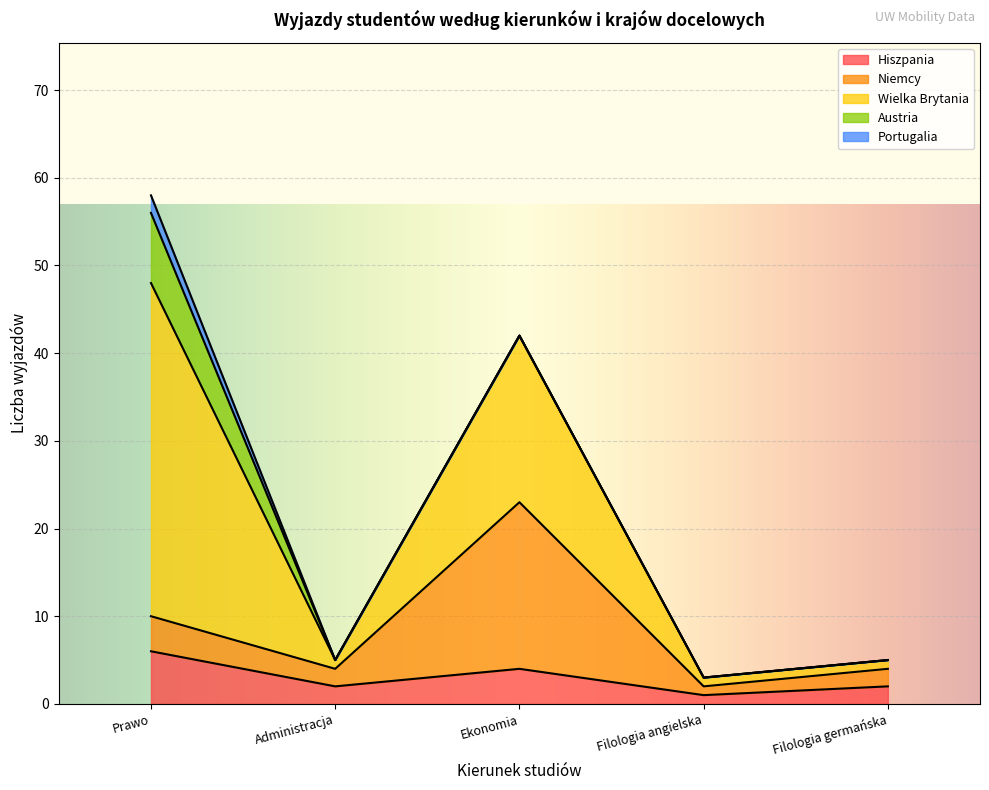

The value of Wielka Brytania at Administracja is 2. True or false?

False